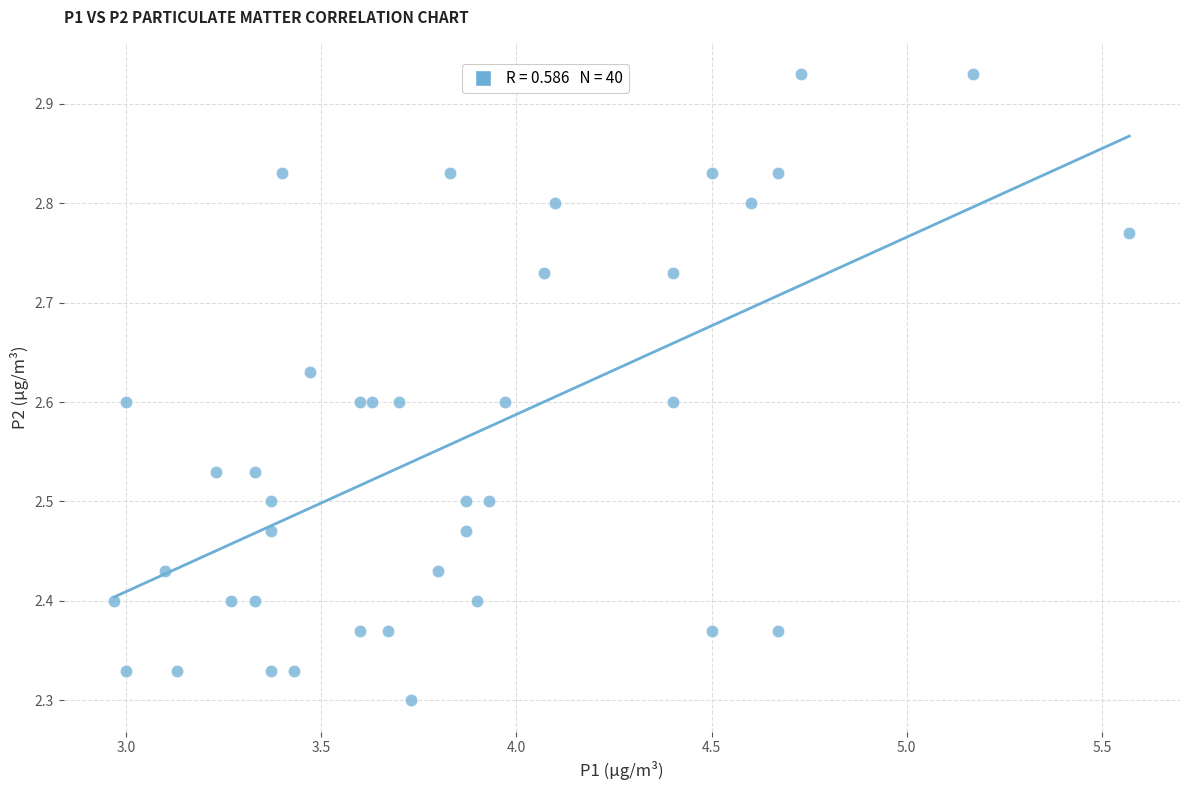

What is the range of Y values (max minus min)?

0.6